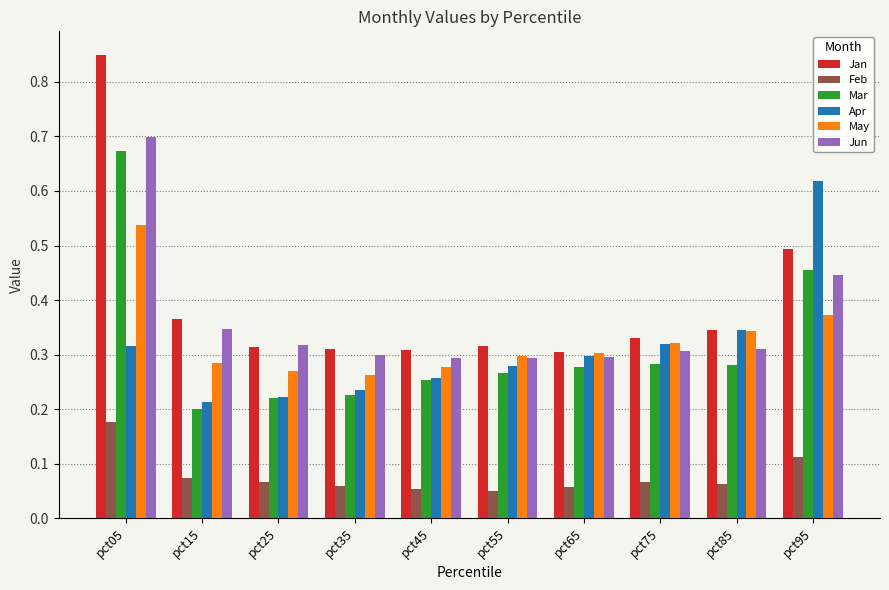

Is it true that Apr equals 0.4 at pct05?

False